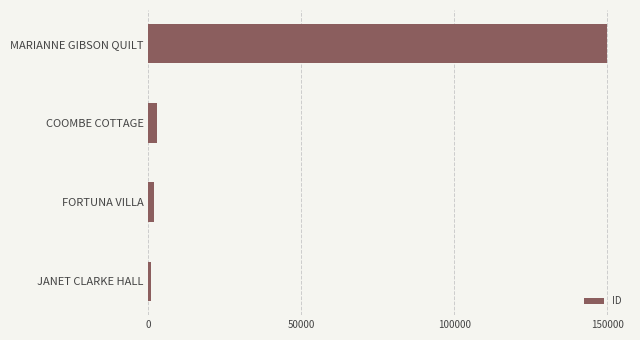

What is the average value?

38853